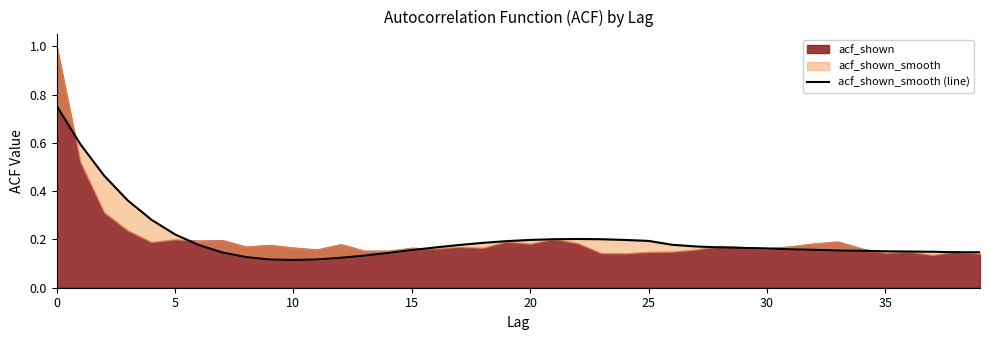

What is the smallest value displayed?

0.1